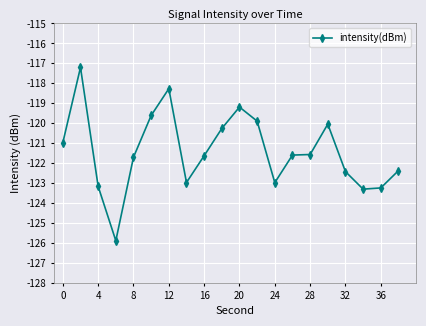

What is the value of the 16th point from the left?

-120.0